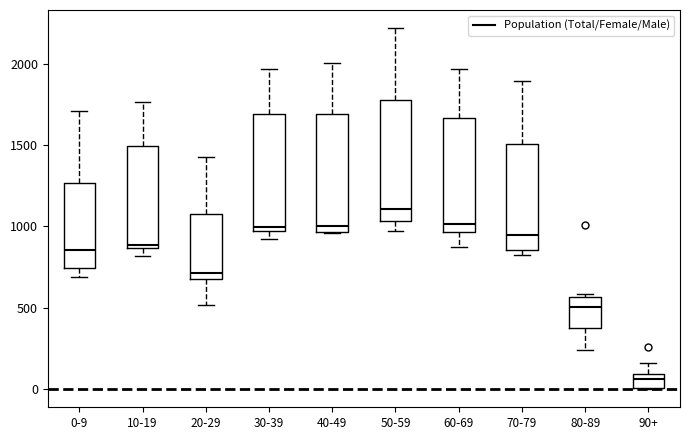

Which box's median line is the highest?

50-59